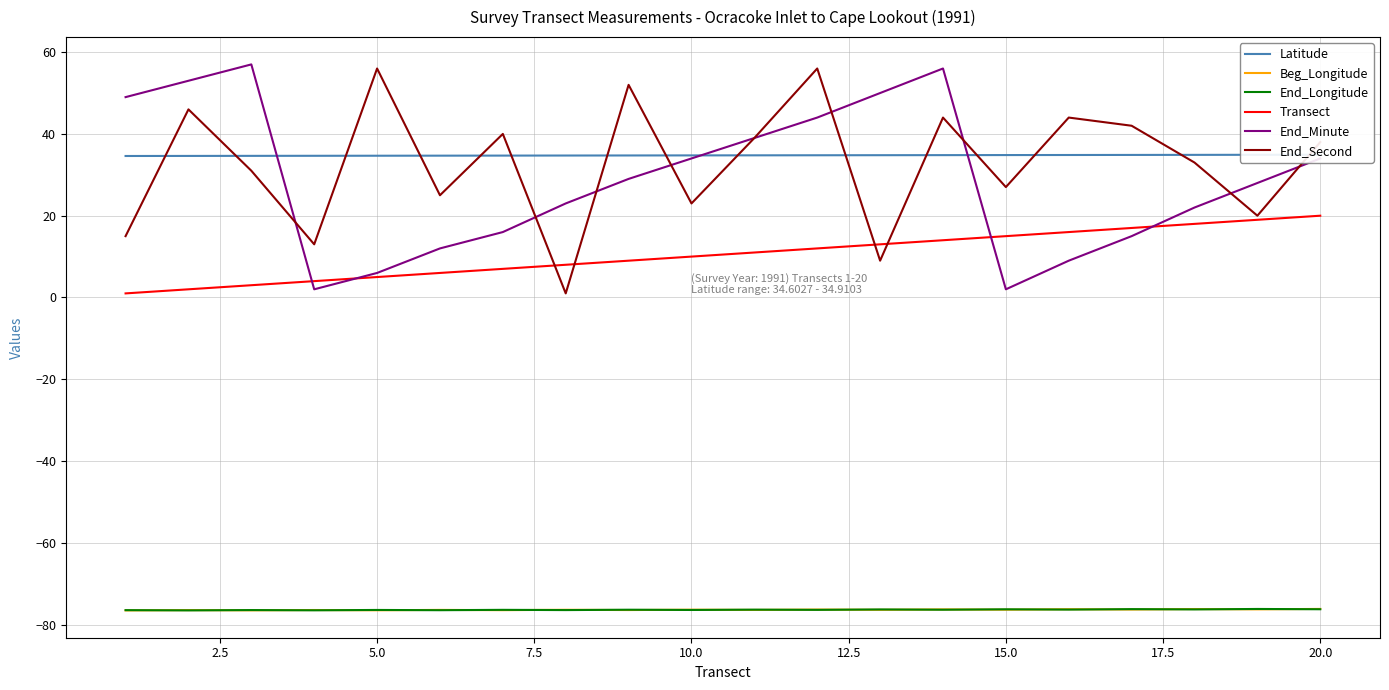

True or false: End_Longitude has a value of -76.2 at 20.0.

True